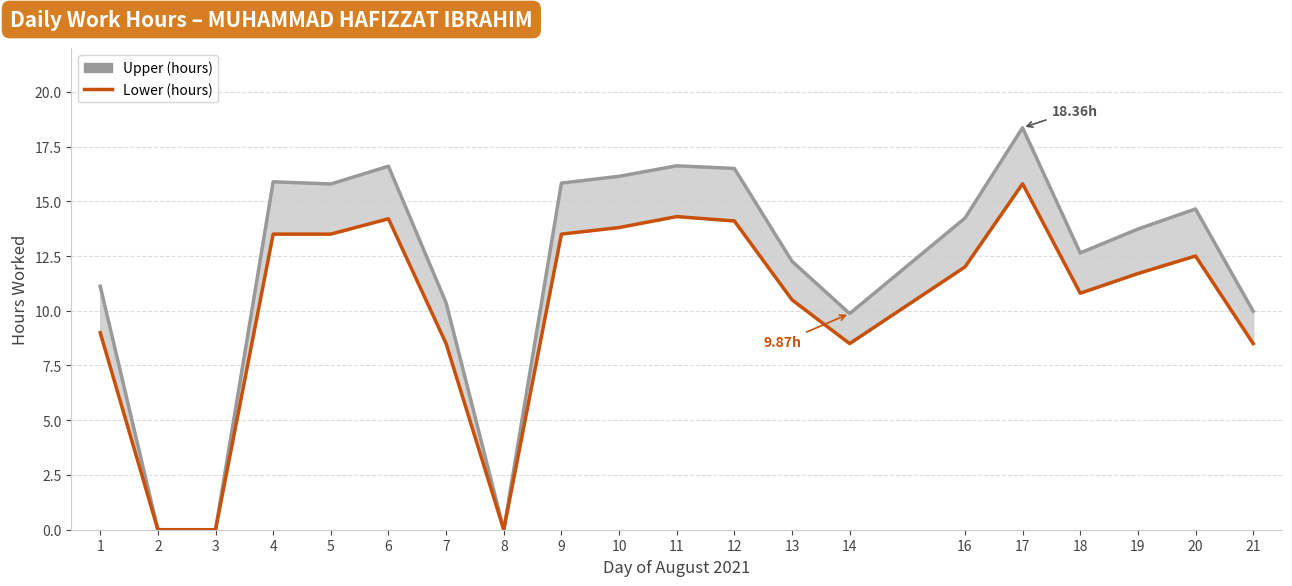

Does the chart display data point markers on the line(s)?

No